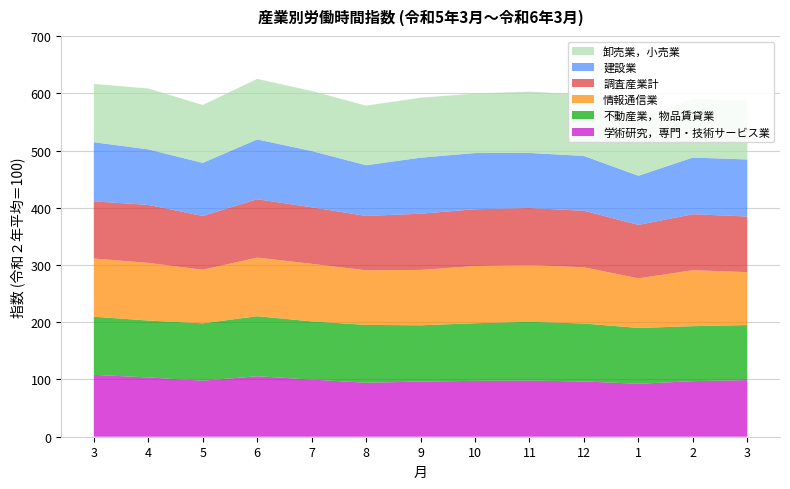

Reading left to right, list all the values displayed in this chart.

学術研究，専門・技術サービス業: 108.1	103.6	97.9	105.7	99.9	94.3	96.4	97.6	98.1	96.6	92.5	97.1	99.0
不動産業，物品賃貸業: 101.6	99.4	100.3	104.9	101.6	101.1	98.3	100.7	102.8	101.2	97.6	96.1	96.1
情報通信業: 101.8	100.8	93.6	102.4	100.7	95.4	96.8	100.0	99.2	98.3	86.7	97.8	92.5
調査産業計: 99.8	101.3	94.0	102.0	98.7	95.0	98.2	99.2	99.5	98.8	93.4	97.8	97.2
建設業: 103.3	97.0	92.7	104.5	98.4	88.6	97.9	98.2	96.3	95.7	85.8	99.0	99.7
卸売業，小売業: 102.0	106.4	101.2	105.8	104.9	104.1	104.9	103.9	107.3	106.7	100.3	102.8	103.3